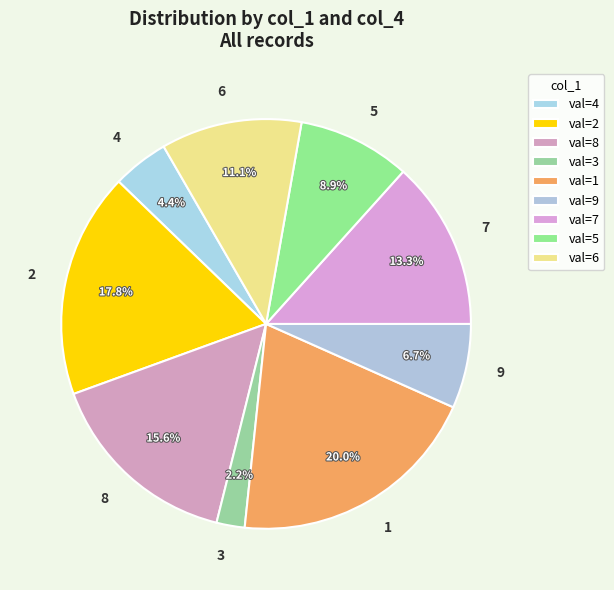

Does 1 represent more than half of the total?

No